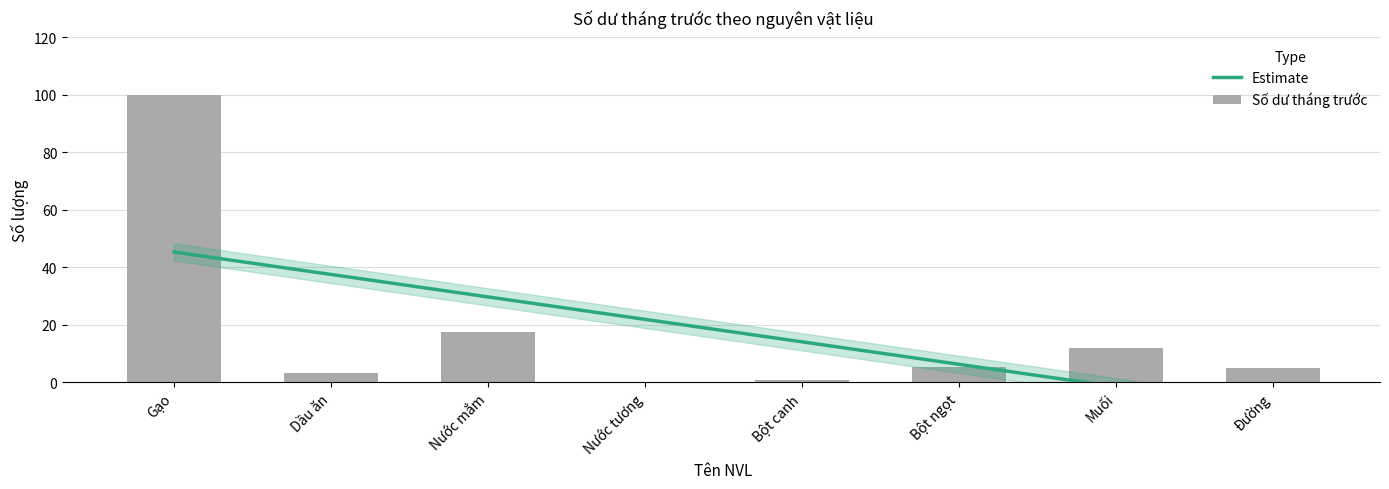

How many data points are above 5?

4